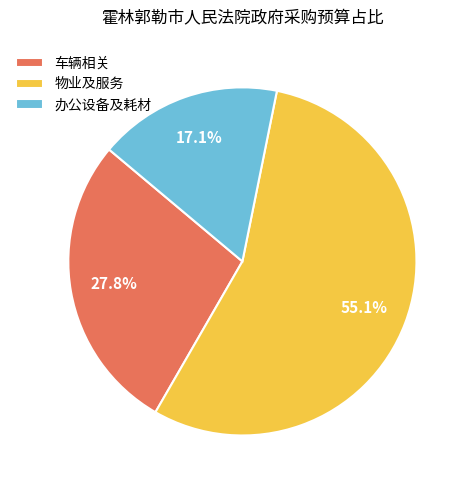

How many slices are in this pie chart?

3